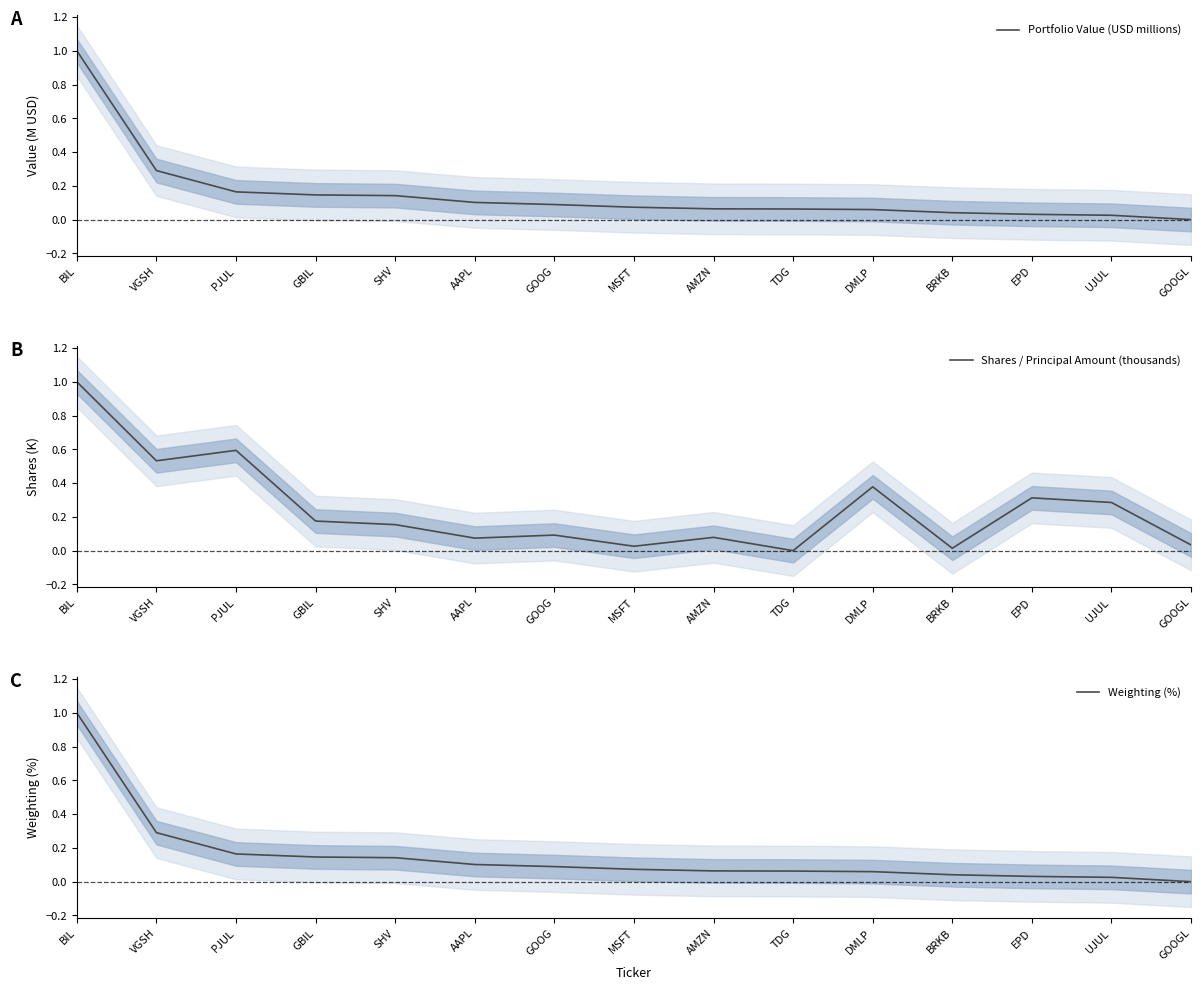

How many times do Weighting (%) and Portfolio Value (USD millions) cross each other?

3